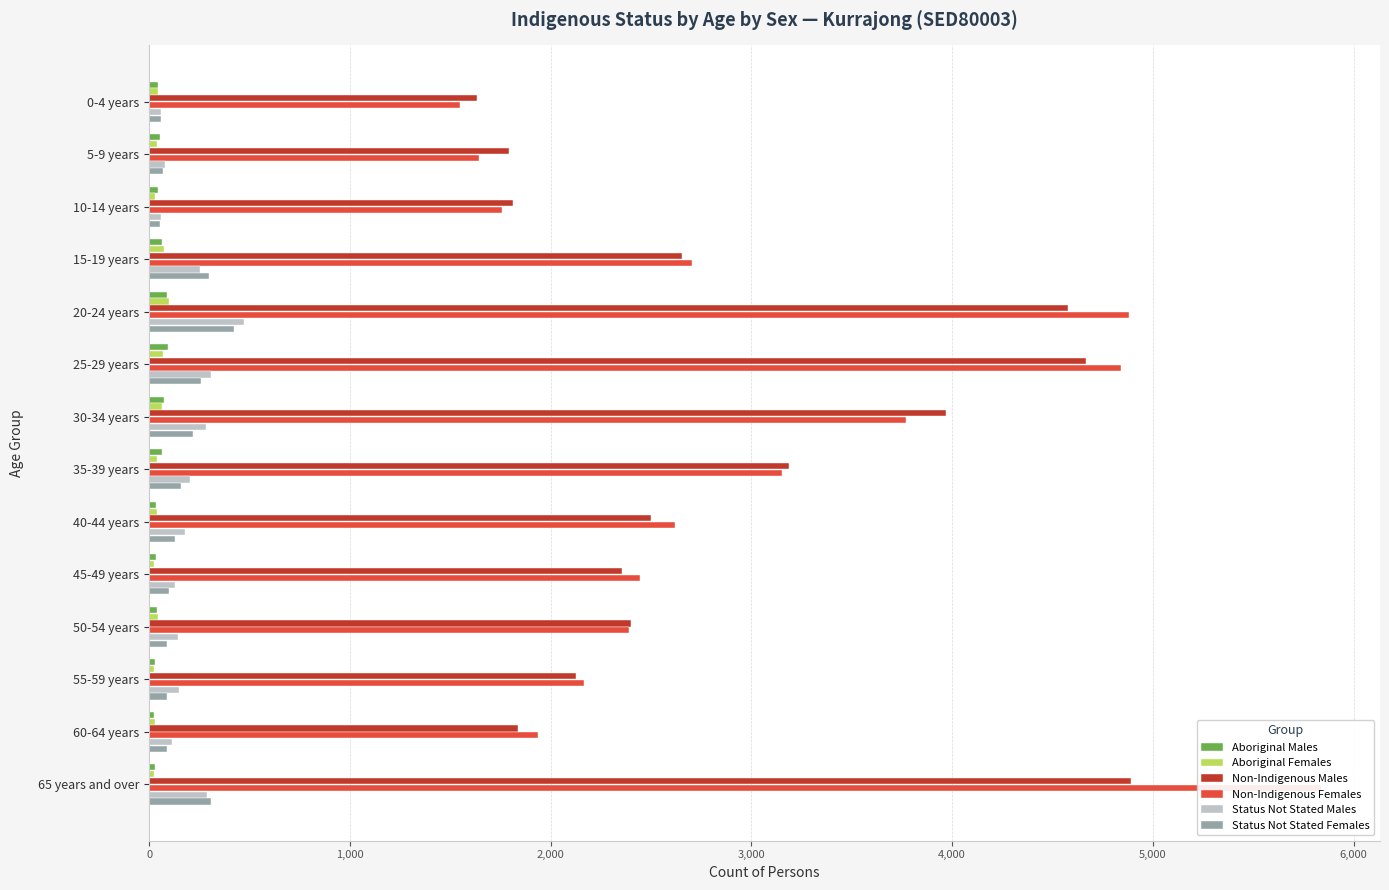

Reading left to right, what are all the values shown in this chart?

Aboriginal Males: 45	53	44	64	89	93	76	62	34	33	37	29	22	29
Aboriginal Females: 42	37	29	72	98	71	64	39	38	26	43	25	27	26
Non-Indigenous Males: 1631	1793	1814	2652	4575	4665	3969	3189	2502	2355	2400	2128	1838	4891
Non-Indigenous Females: 1547	1641	1757	2706	4883	4839	3772	3151	2621	2446	2388	2166	1936	5839
Status Not Stated Males: 61	80	57	254	475	308	283	202	177	127	142	149	112	289
Status Not Stated Females: 61	70	52	297	423	258	217	159	128	99	90	88	90	309